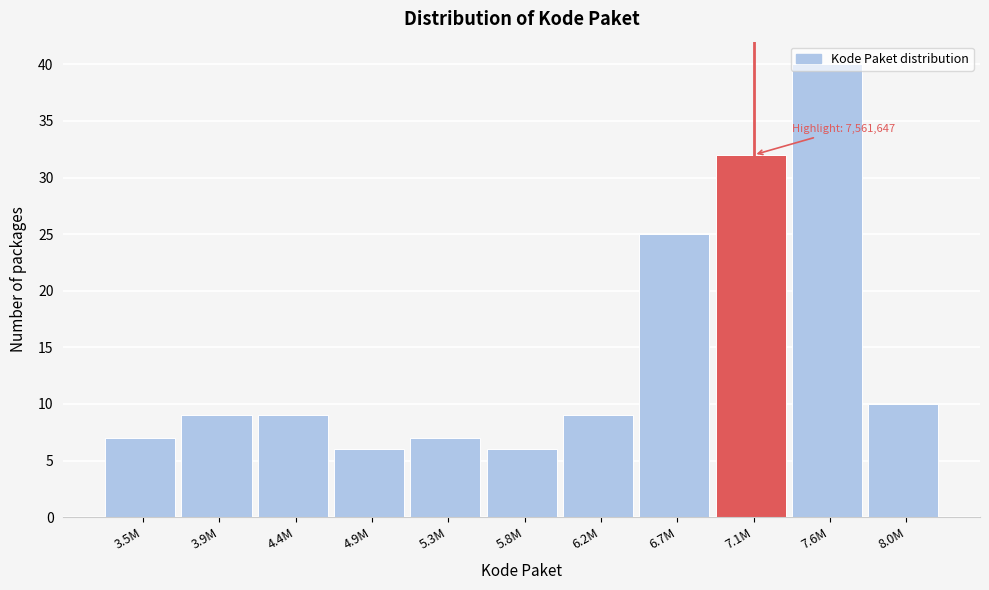

What is the average value?

15